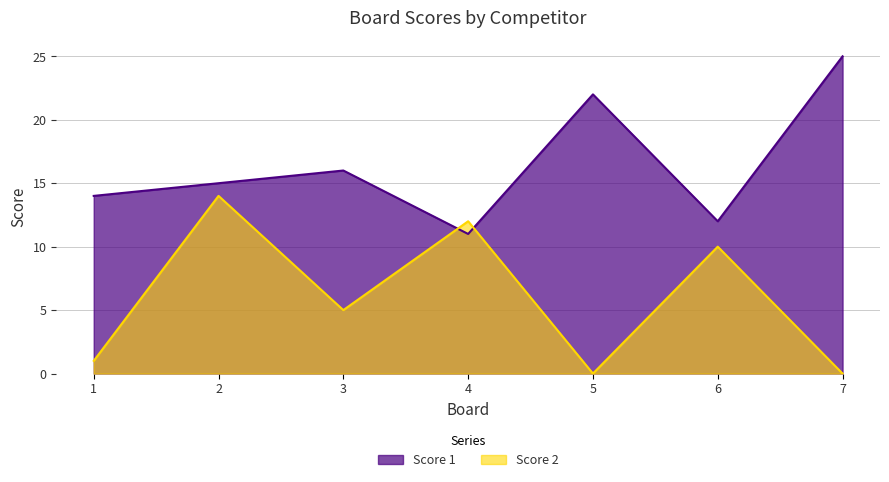

What are all the series names shown in the legend?

Score 1, Score 2